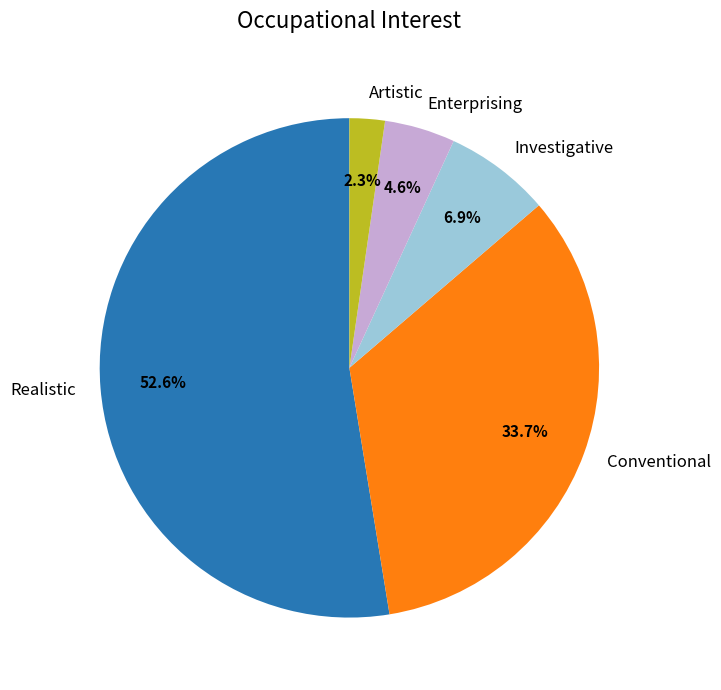

How many slices are in this pie chart?

5